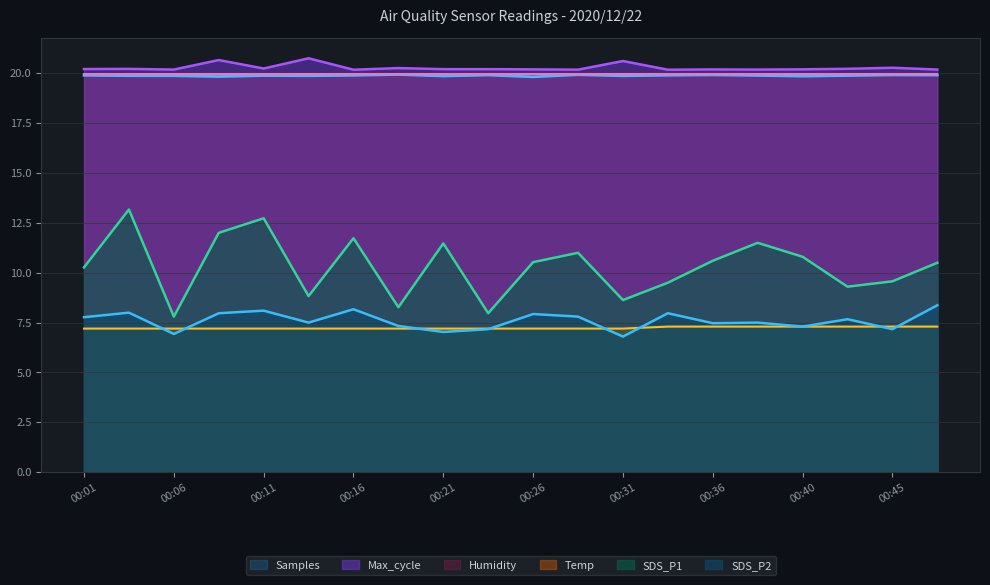

What is the difference between the maximum and minimum values in the Samples series?

0.1